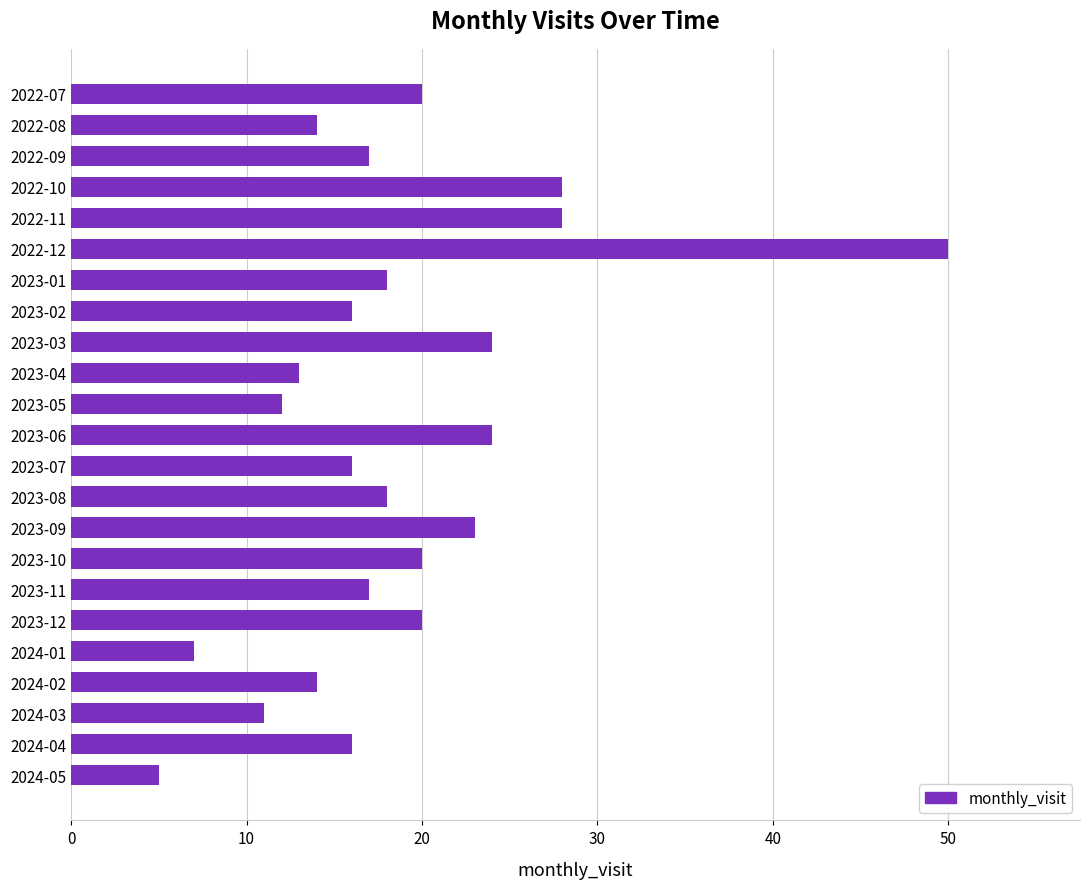

Which category has the lowest value across all series?

2024-05